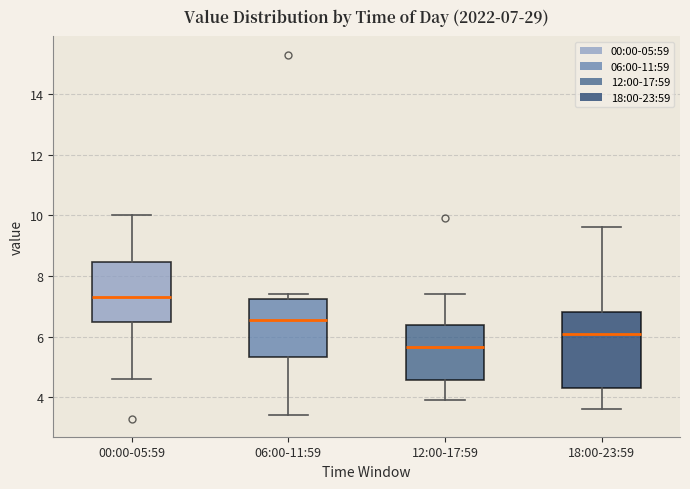

Which box's median line is the highest?

00:00-05:59